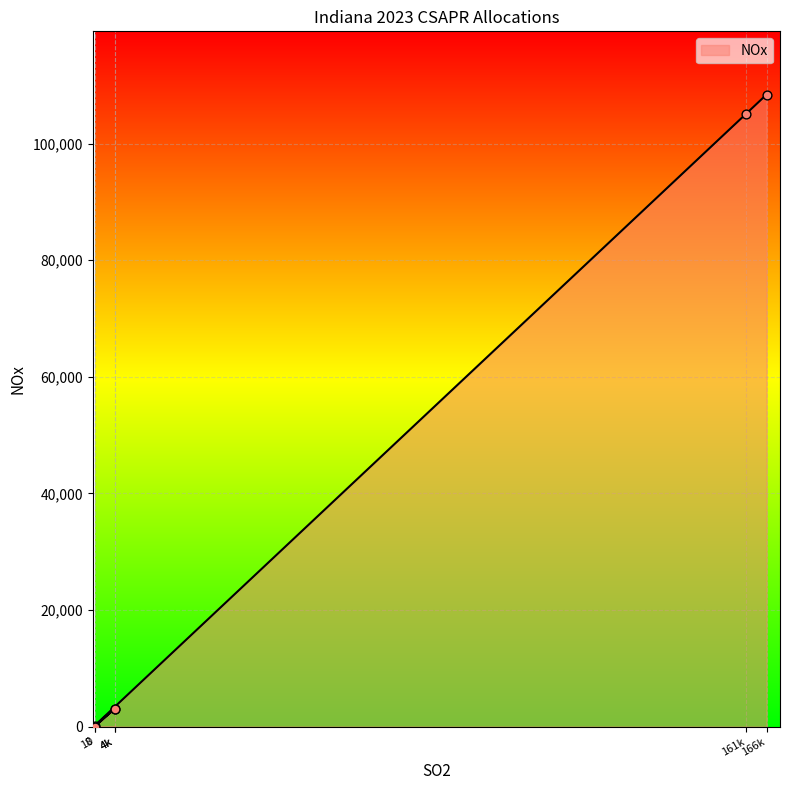

Which has a higher value, 18 or 0?

18